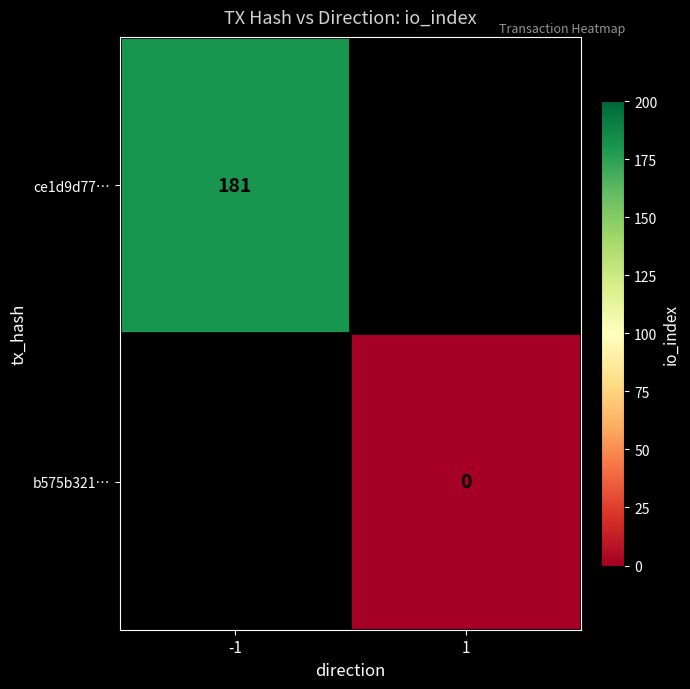

Is it true that ce1d9d77… equals 71 at -1?

False